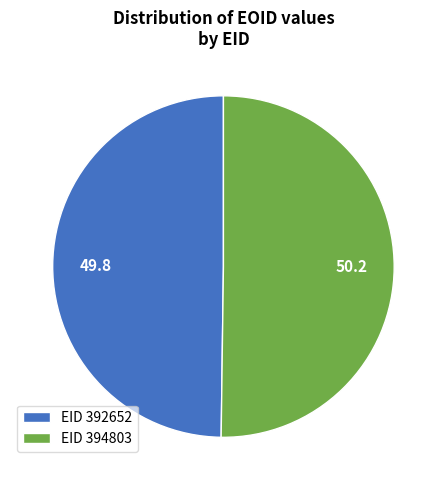

The EID 394803 slice represents 50% of the pie. True or false?

True